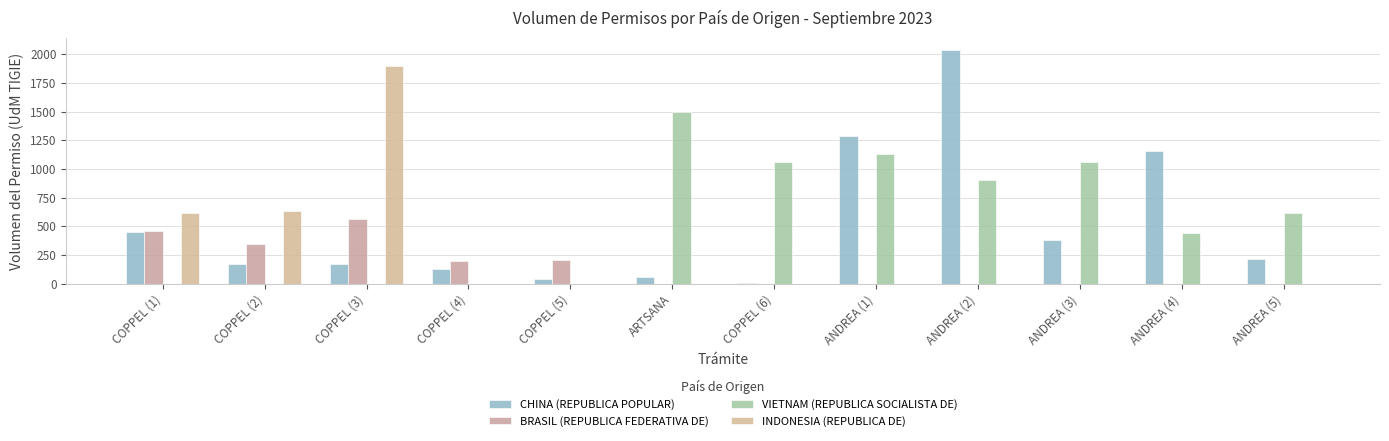

True or false: BRASIL (REPUBLICA FEDERATIVA DE) has a value of 462 at COPPEL (1).

True